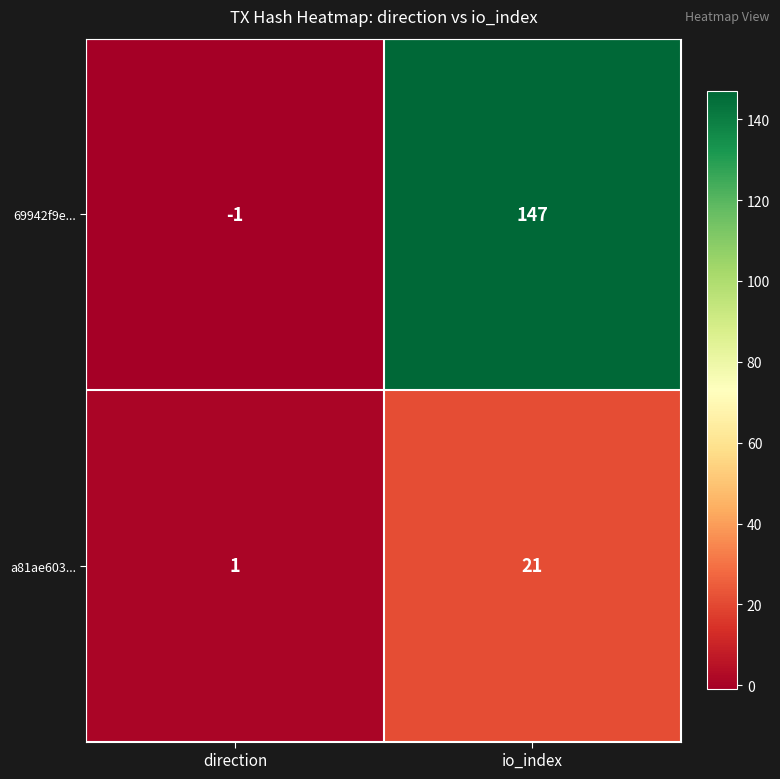

At how many categories does at least one series exceed 121?

1